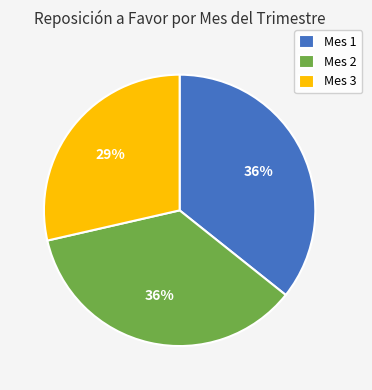

How many segments does this pie chart have?

3